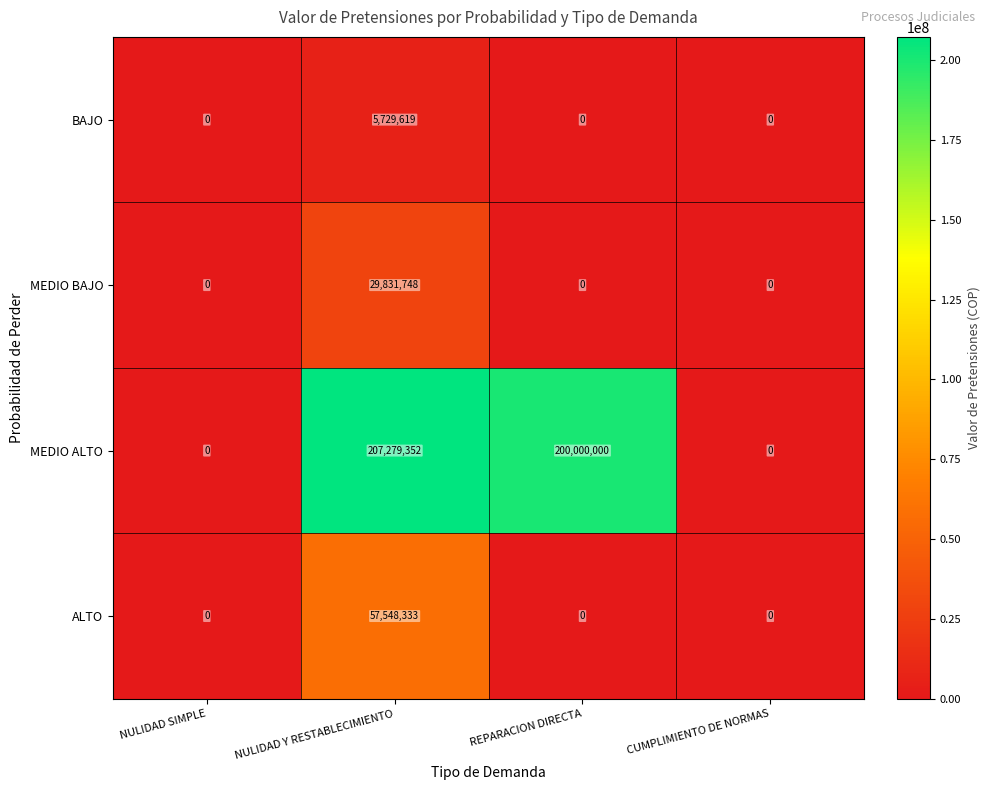

The ALTO series shows -35836728 at REPARACION DIRECTA. True or false?

False